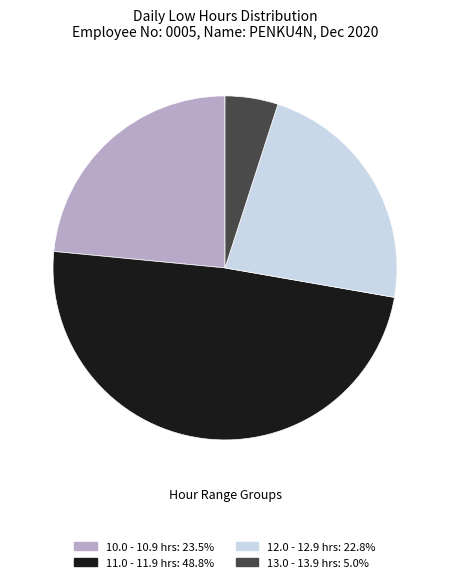

Count the number of slices in the pie.

4